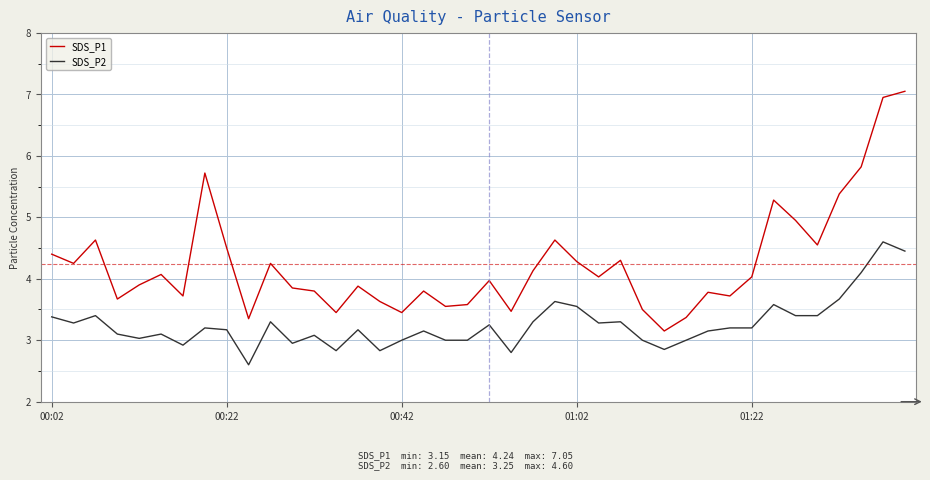

What is the highest value of the SDS_P2 series?

4.6